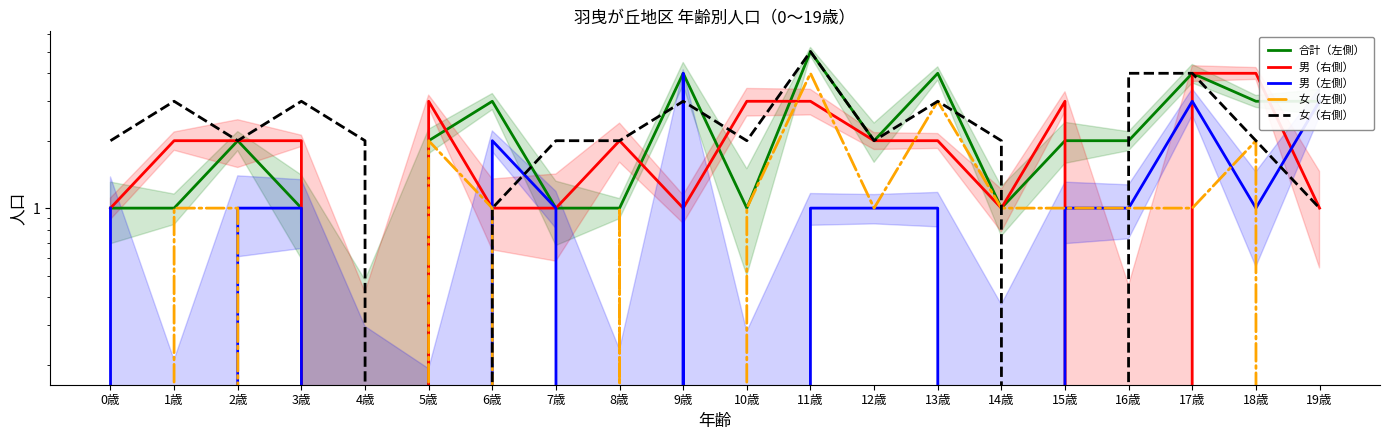

What is the total value across all series at 11歳?

18